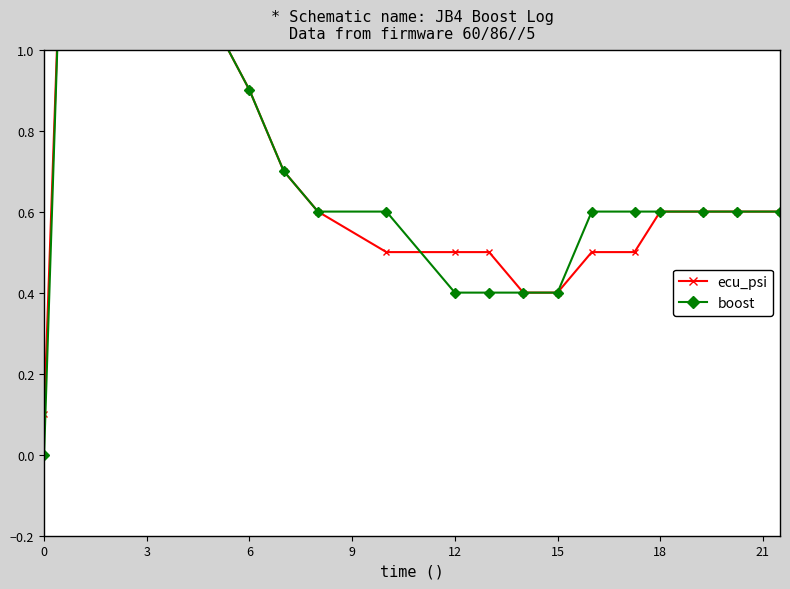

Does the chart display data point markers on the line(s)?

Yes